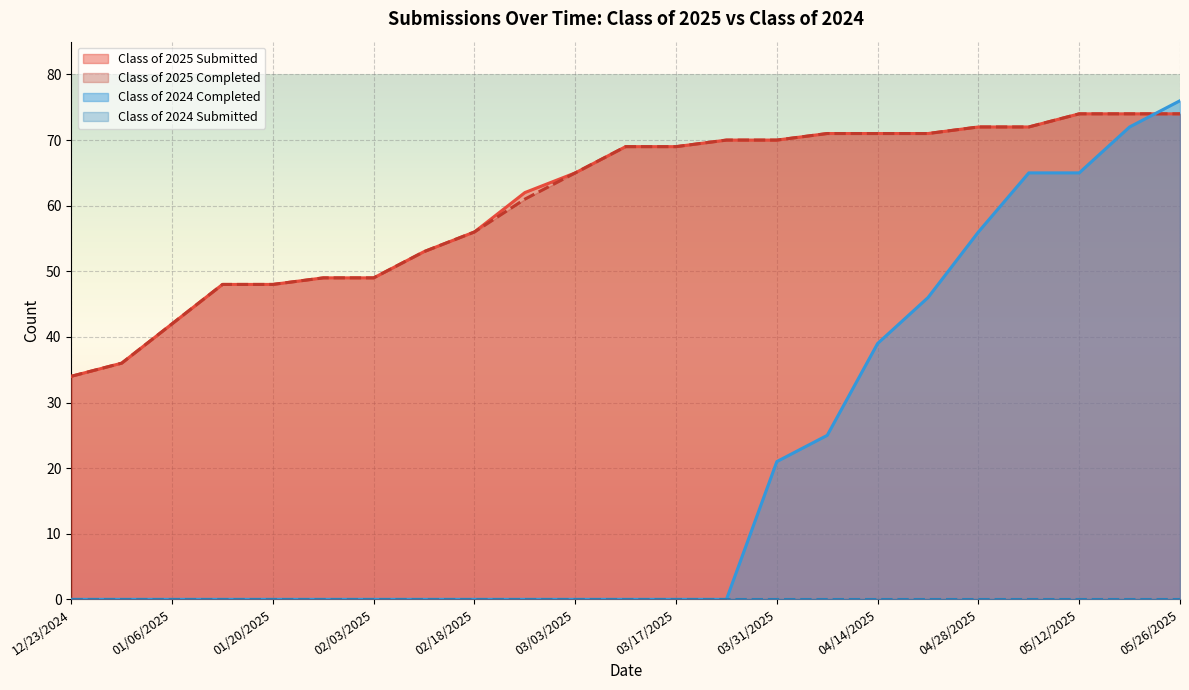

The value of Class of 2025 Submitted at 03/24/2025 is 98. True or false?

False